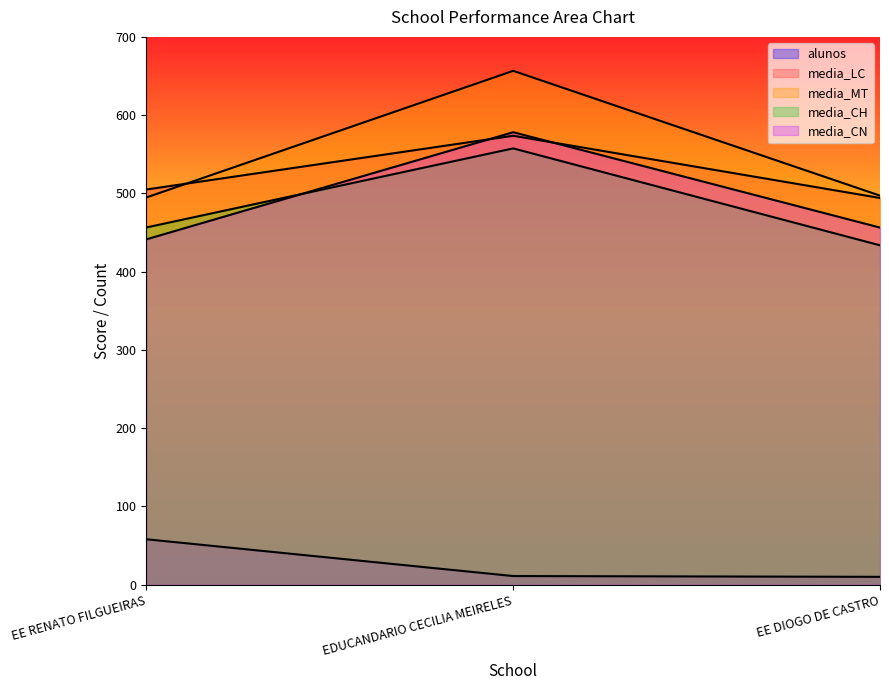

List the labels in order of media_MT value, smallest first.

EE RENATO FILGUEIRAS, EE DIOGO DE CASTRO, EDUCANDARIO CECILIA MEIRELES